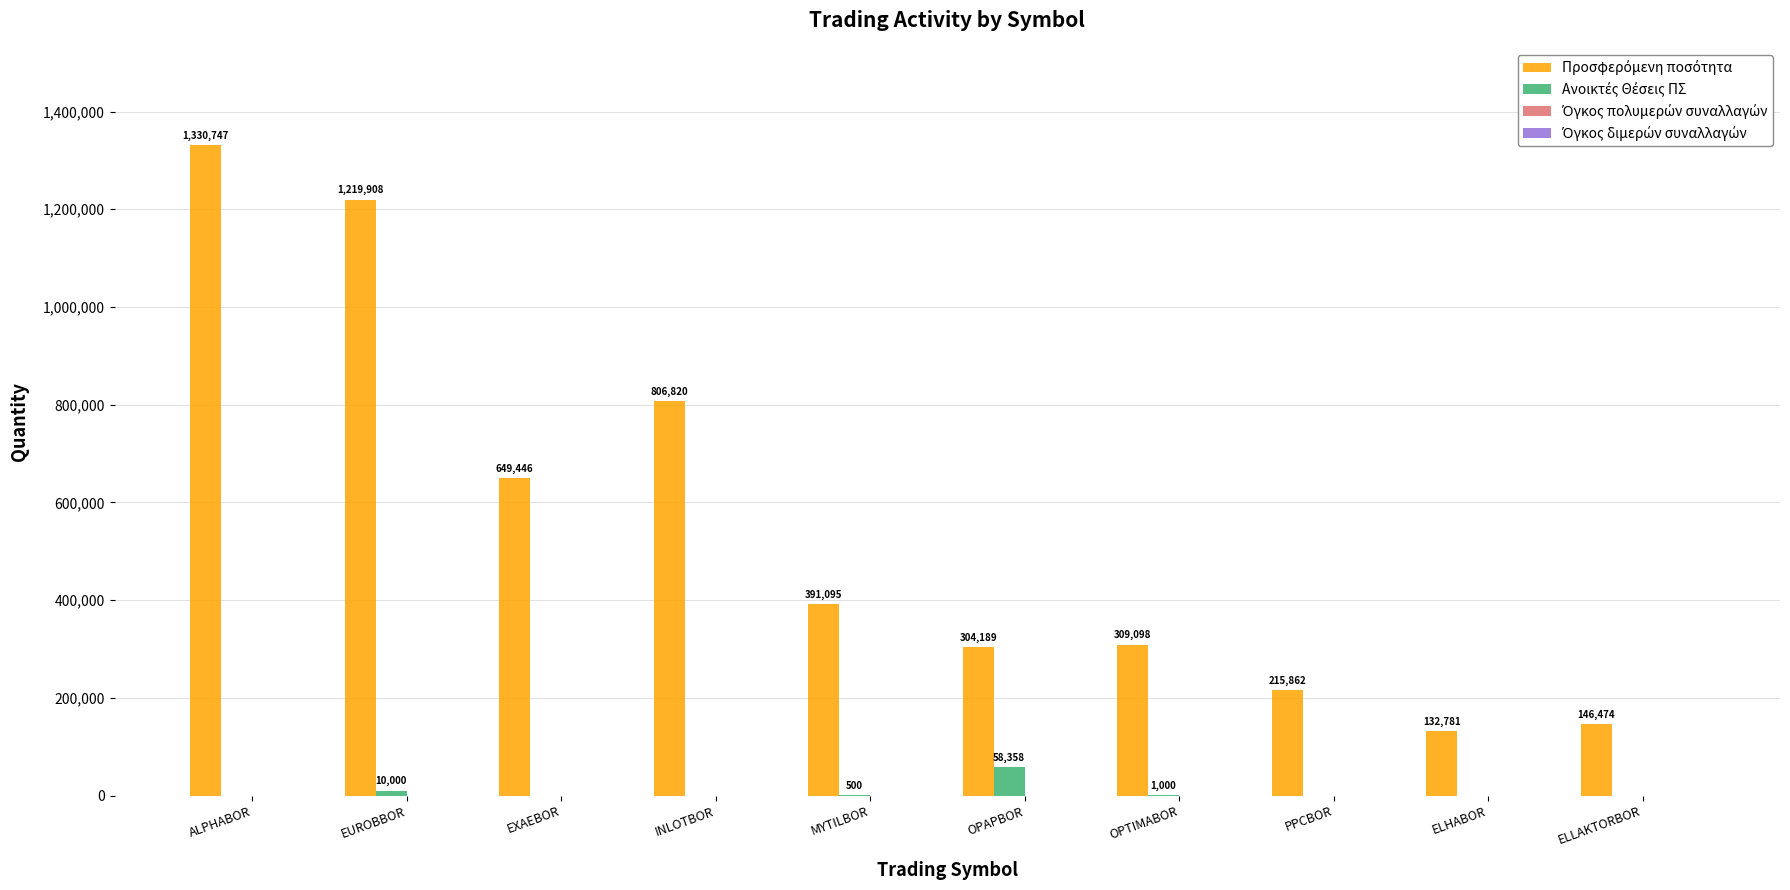

At which category is the sum across all series the highest?

ALPHABOR